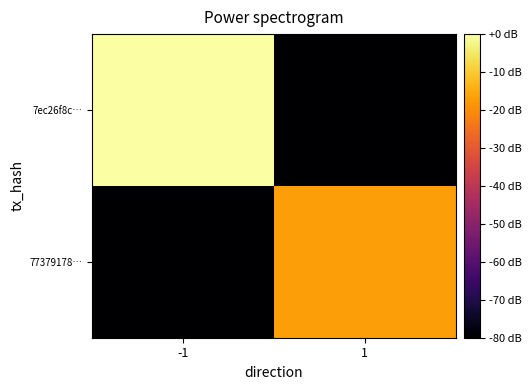

How many data points does each series have?

2